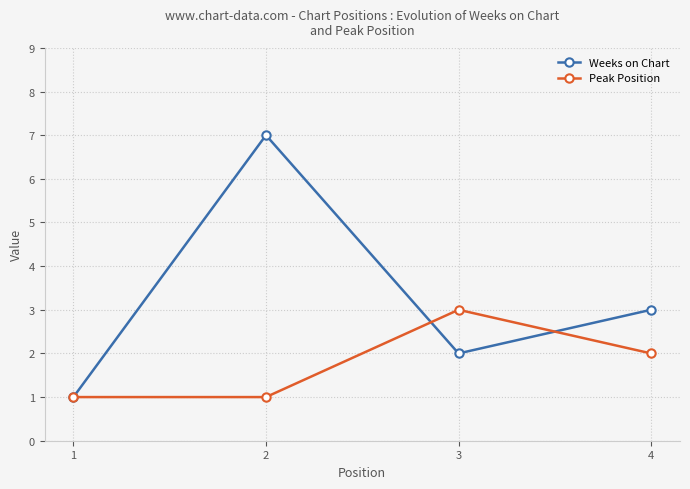

What is the difference between the Weeks on Chart values at 3 and 1?

1